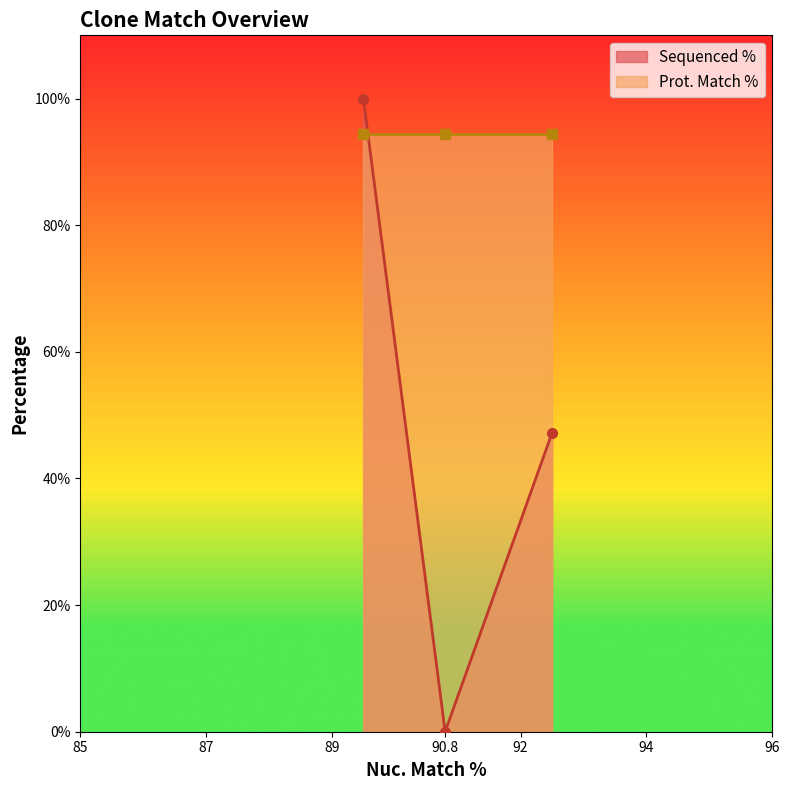

Which has a higher value, 90.8 or 90.8?

90.8